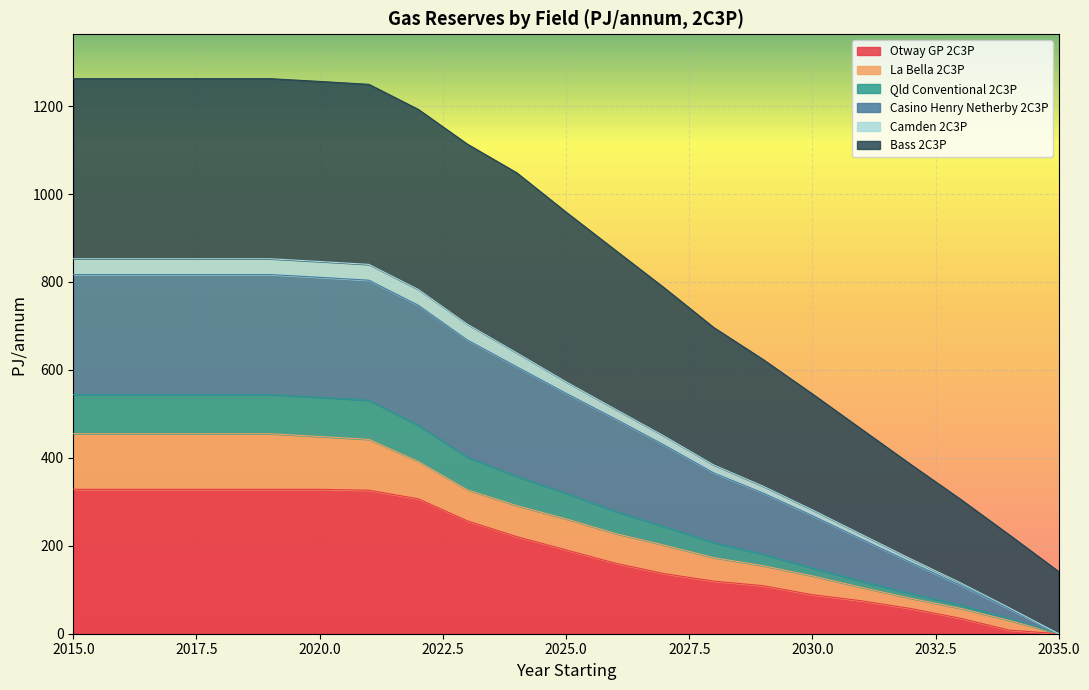

True or false: Casino Henry Netherby 2C3P has more than 0 points higher than both neighbors.

False